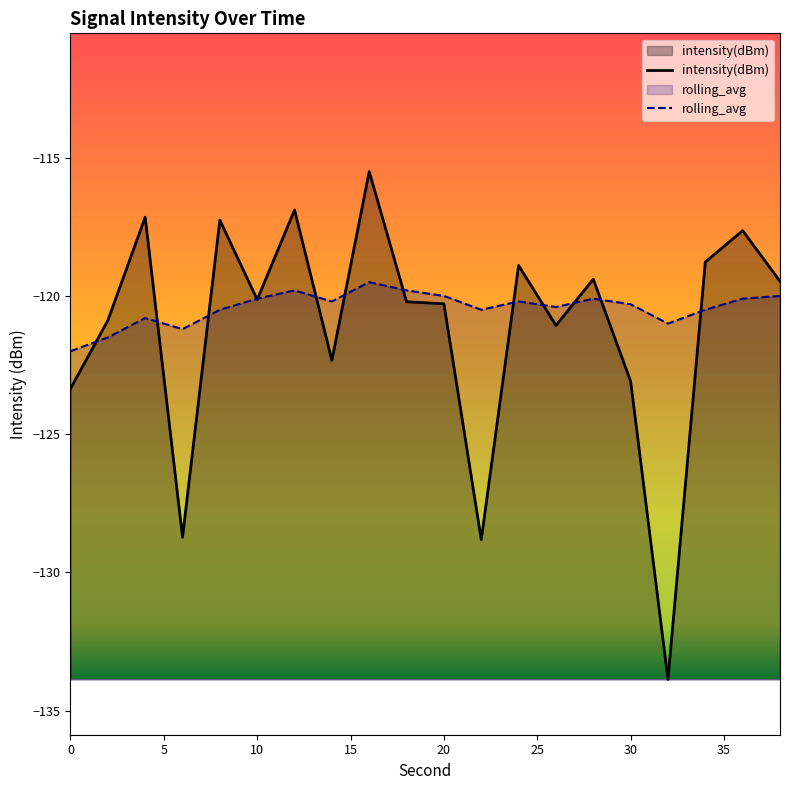

What is the difference between the maximum and minimum values in the rolling_avg series?

2.5